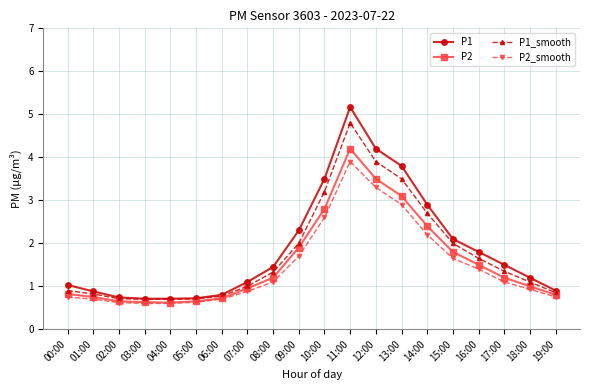

What are all the series names shown in the legend?

P1, P2, P1_smooth, P2_smooth